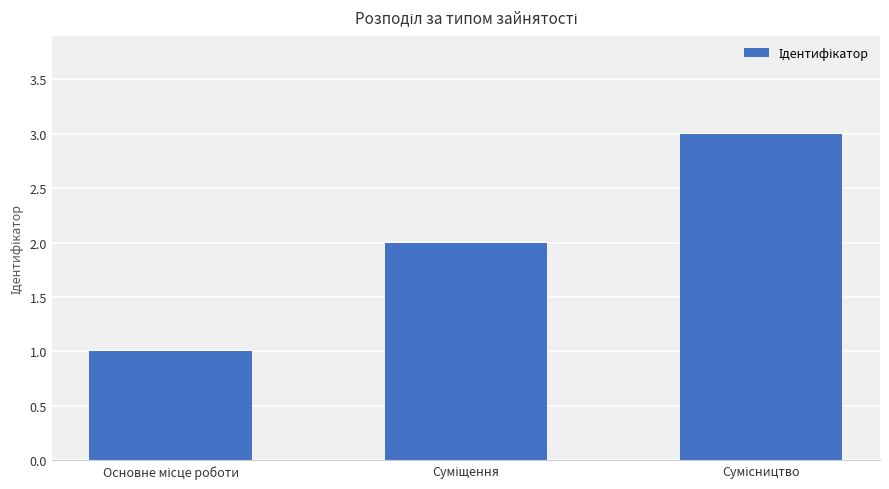

How many data points are less than 2?

1